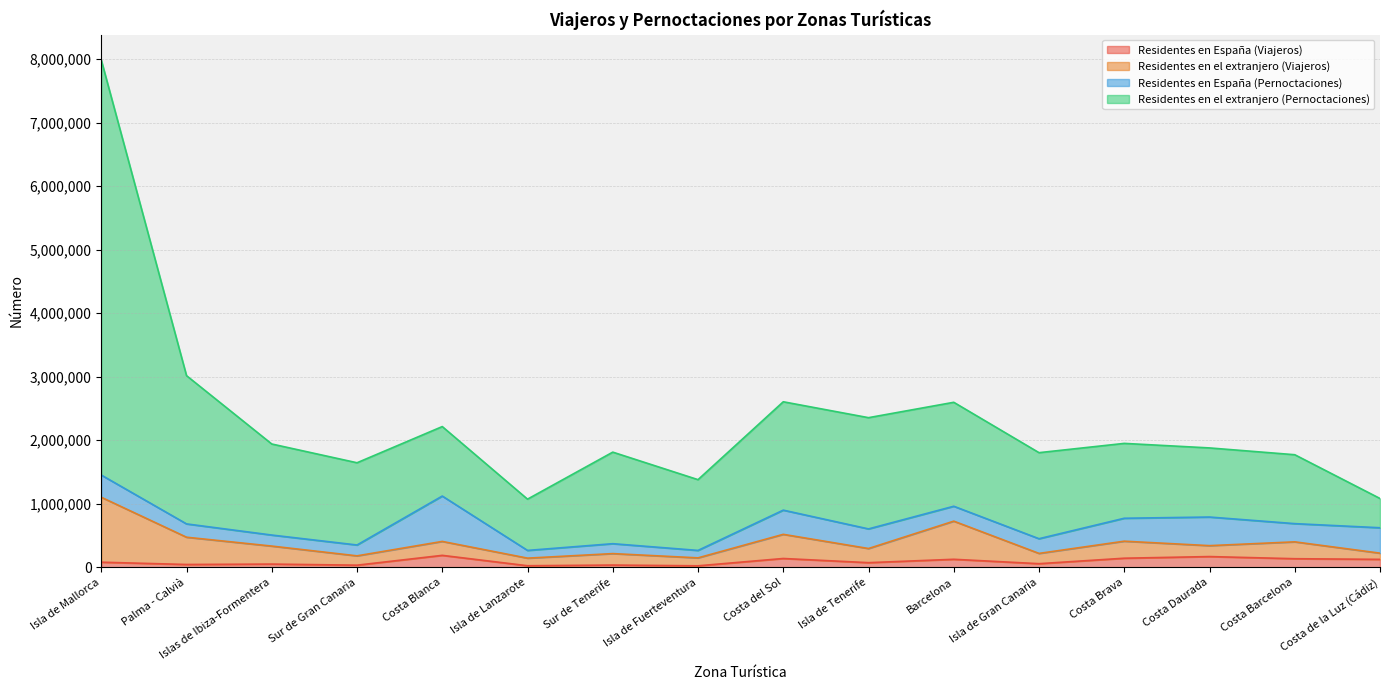

What is the label of the 6th point from the right?

Barcelona